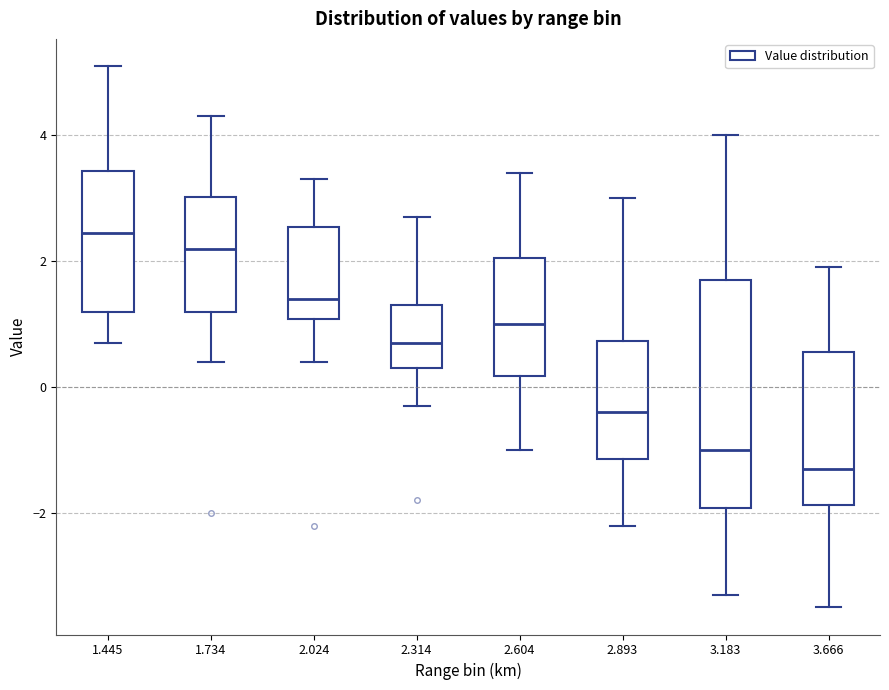

Comparing the boxes themselves (not the whiskers), which one is the tallest?

3.183